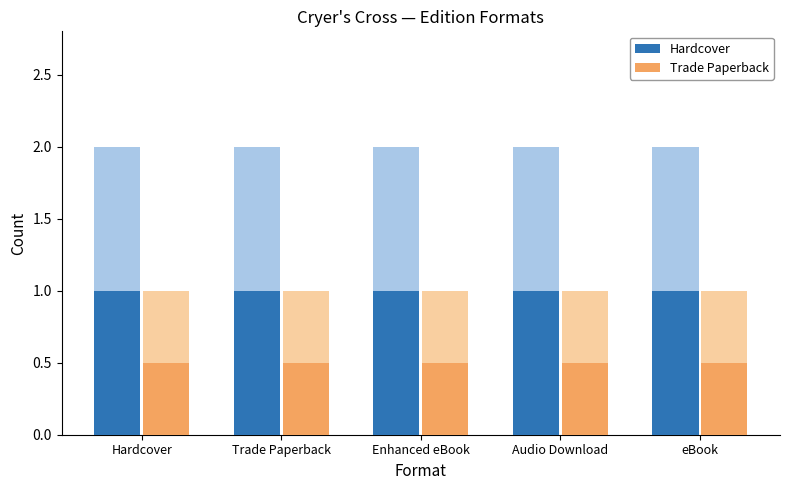

List the labels in order of Trade Paperback value, largest first.

Hardcover, Trade Paperback, Enhanced eBook, Audio Download, eBook